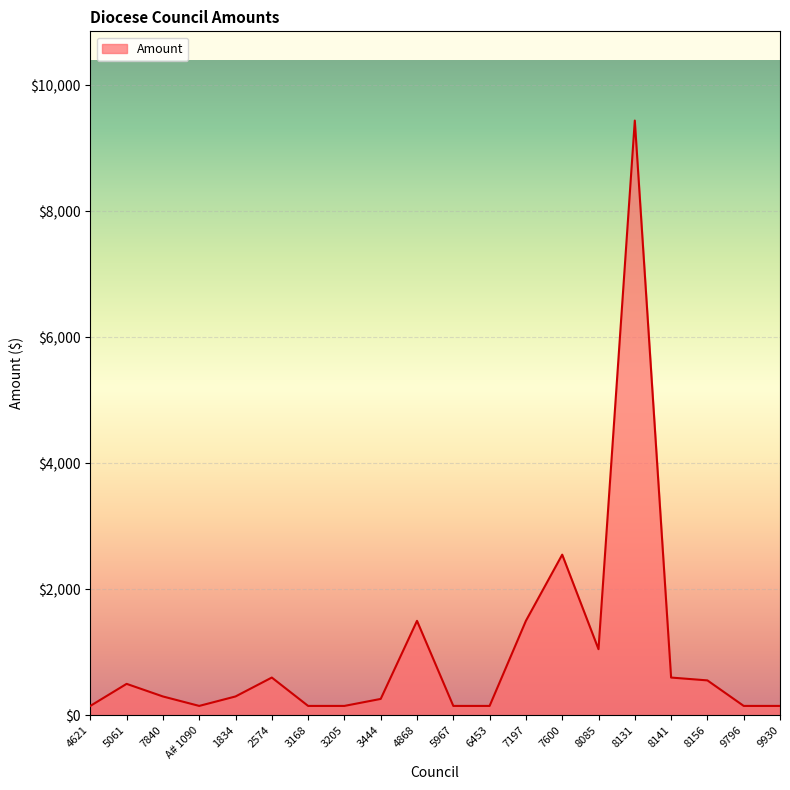

Which label corresponds to the largest value in the chart?

8131